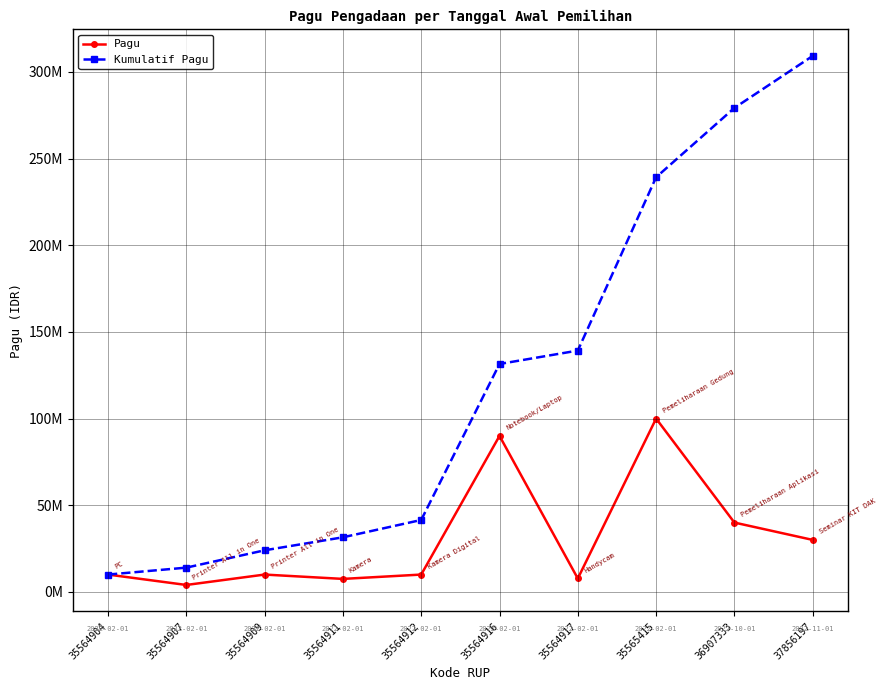

Is this an area chart (filled region under the line)?

No